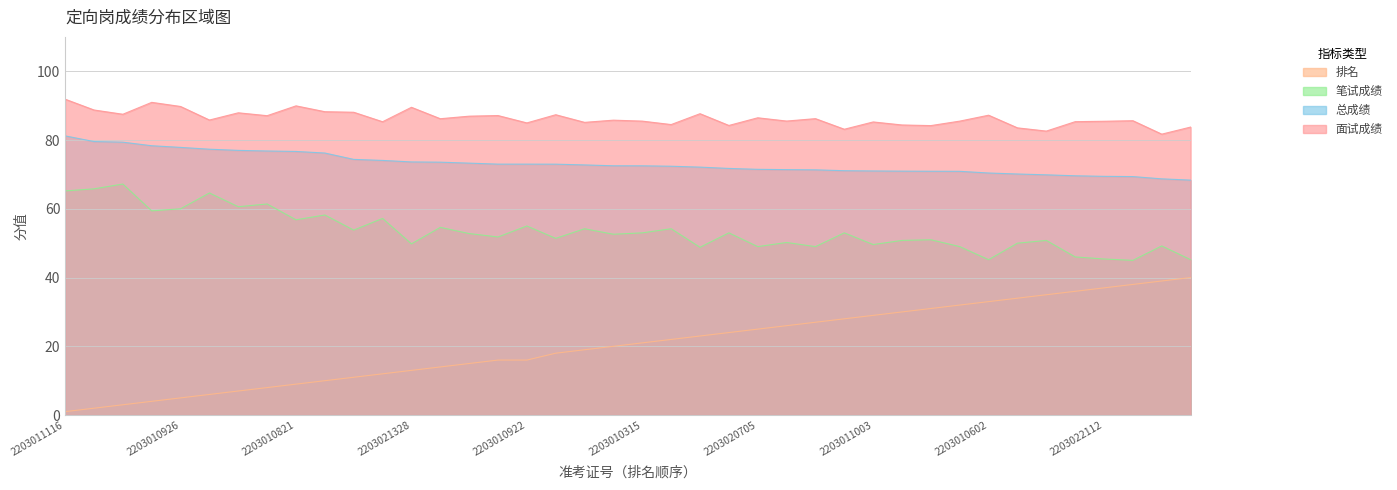

At which category does 笔试成绩 reach its first local peak?

2203011114